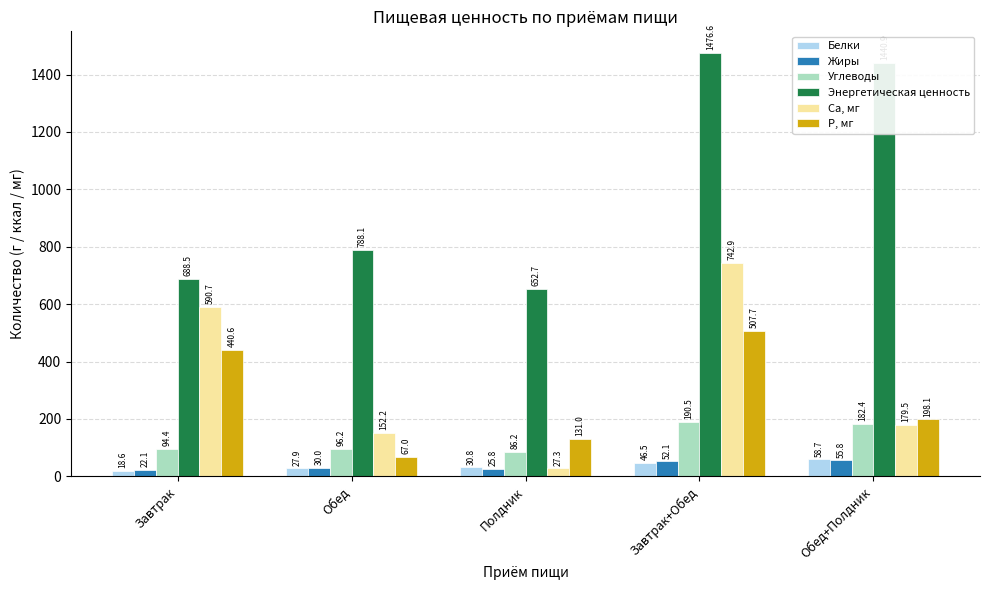

How many data points in Энергетическая ценность are above 788?

3